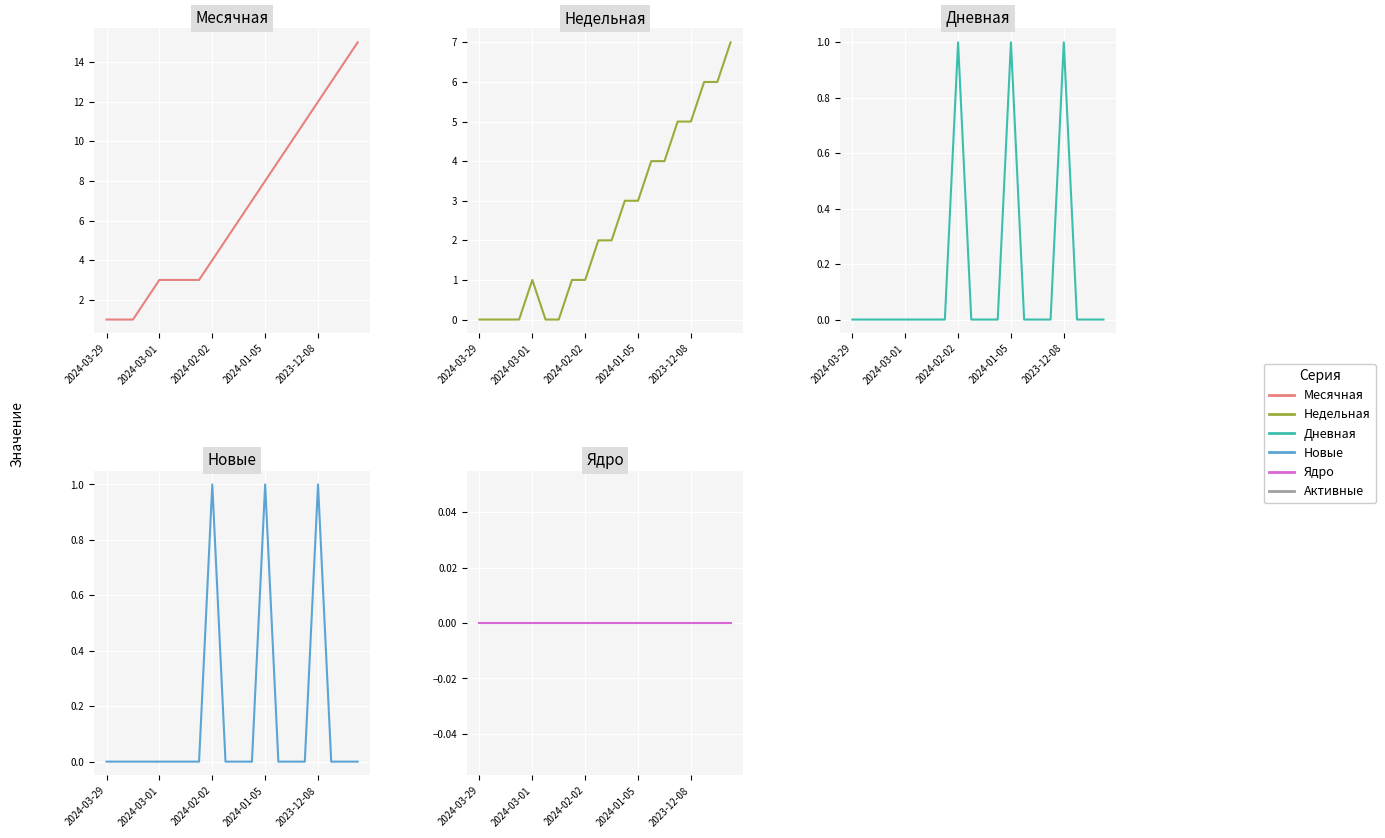

How many Недельная values are between 0 and 5?

17